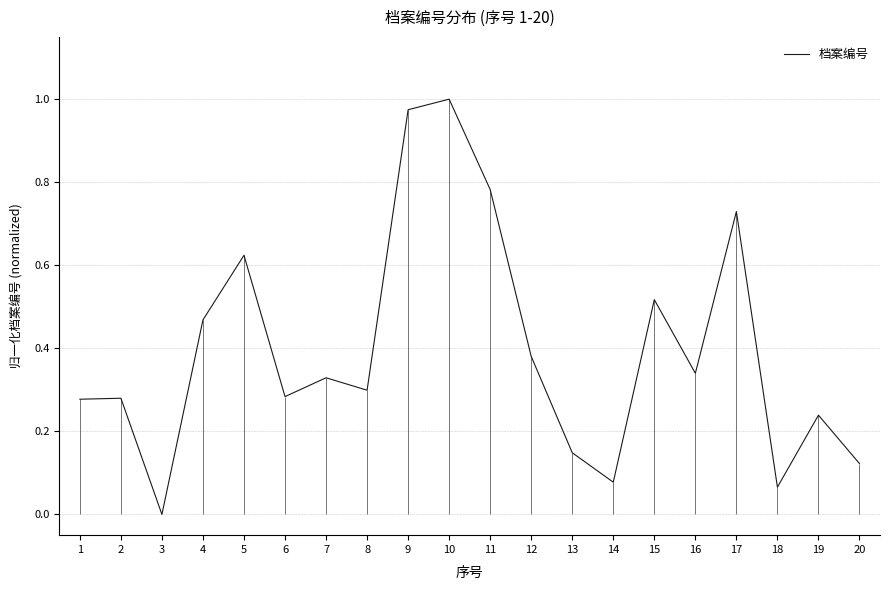

Is it true that the value at 20 is 0.1?

True